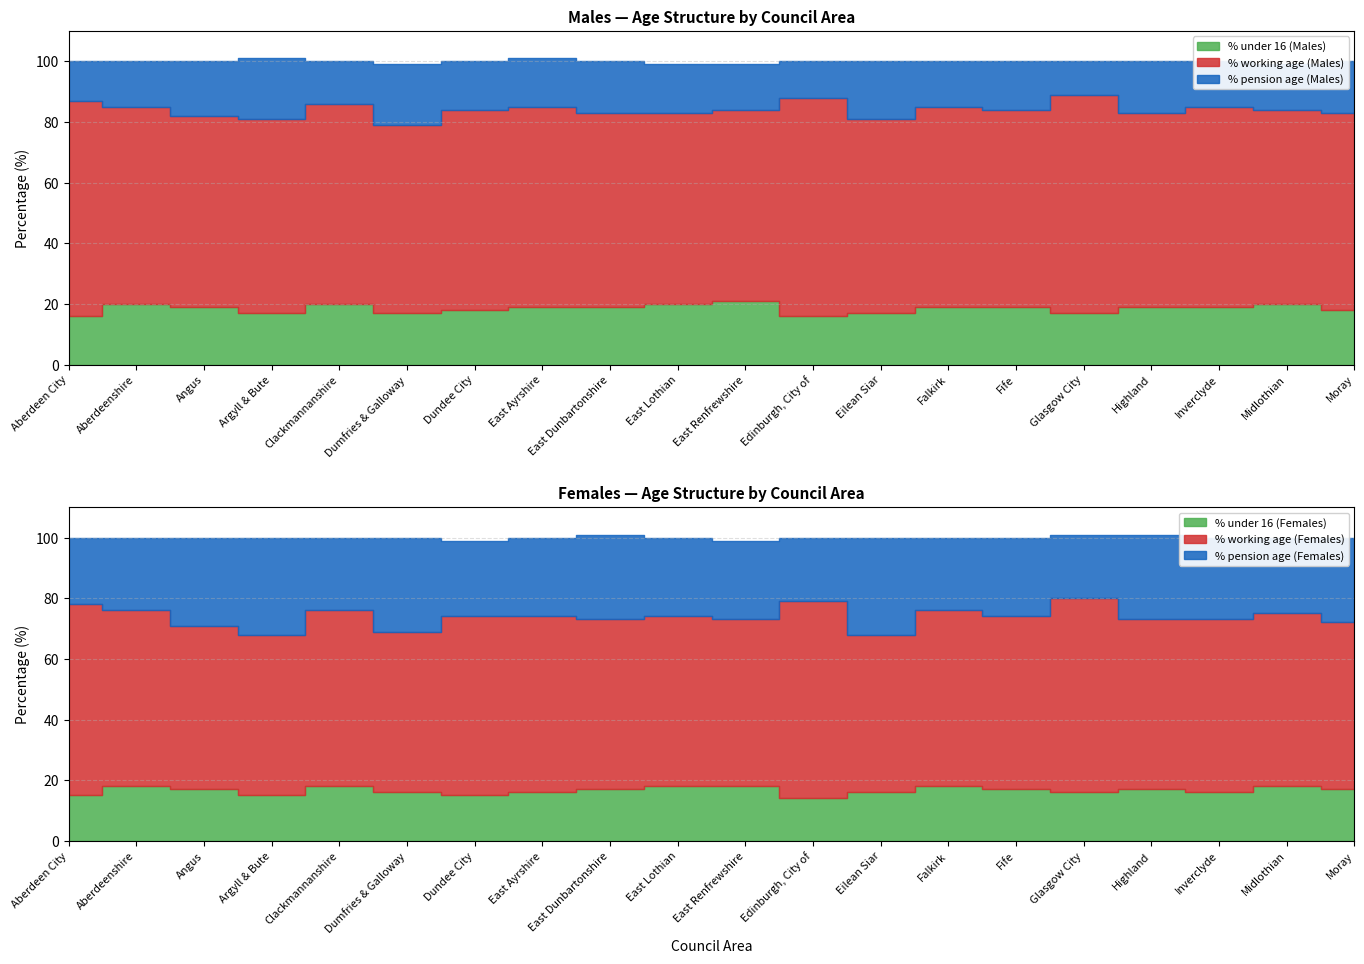

What value does the % working age (Males) series have at East Dunbartonshire, to the nearest 10?

60